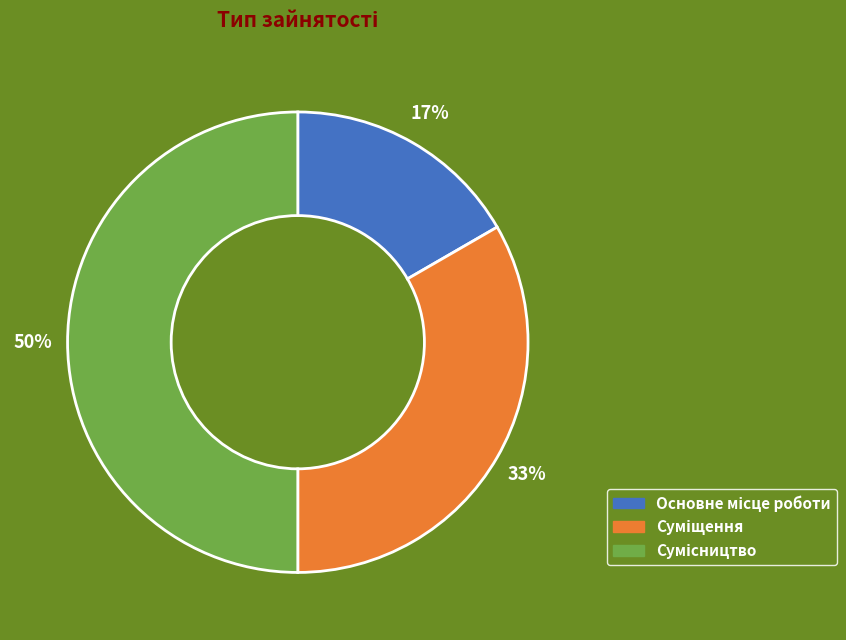

How many slices are in this pie chart?

3